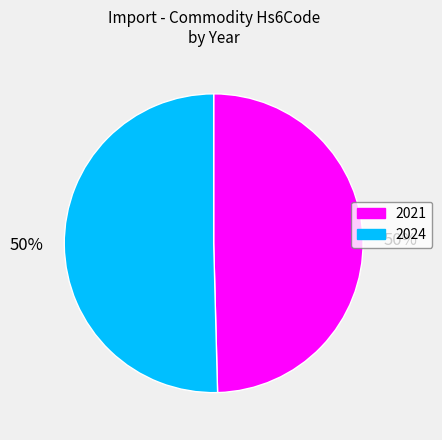

Which slice is the smallest?

2021